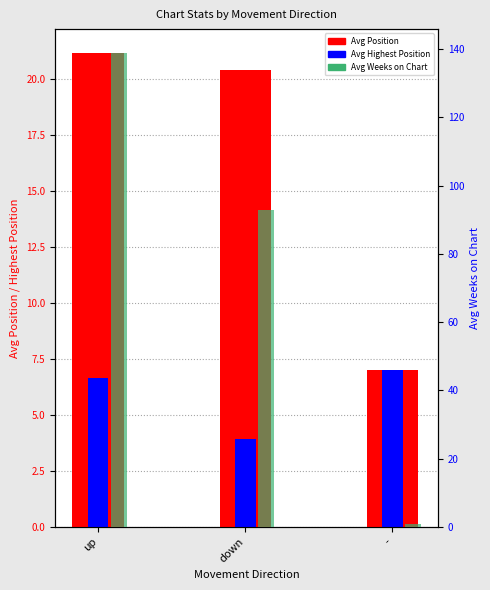

Count the number of categories in the chart.

3